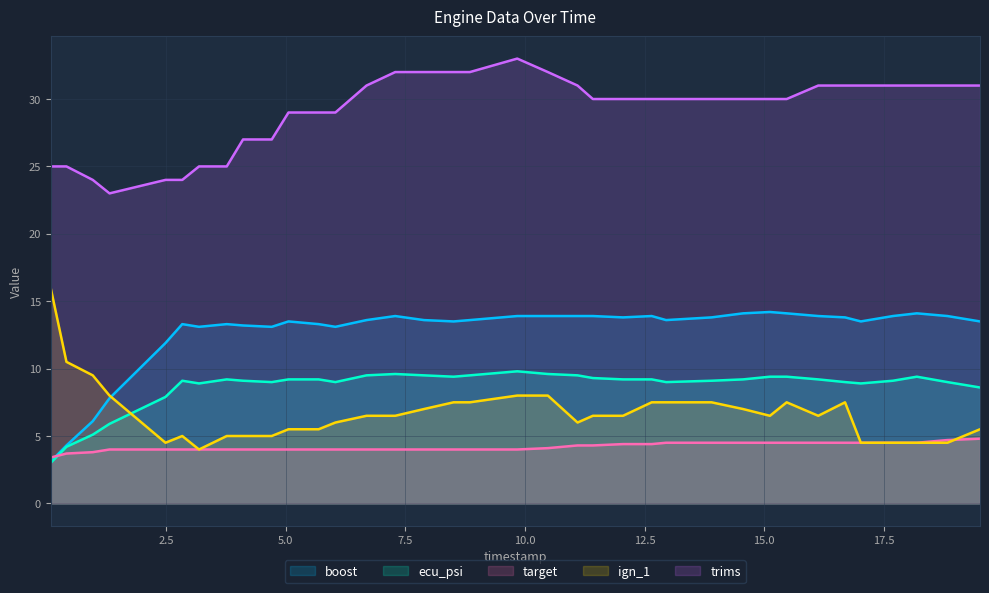

Which series has the largest total across all categories?

trims